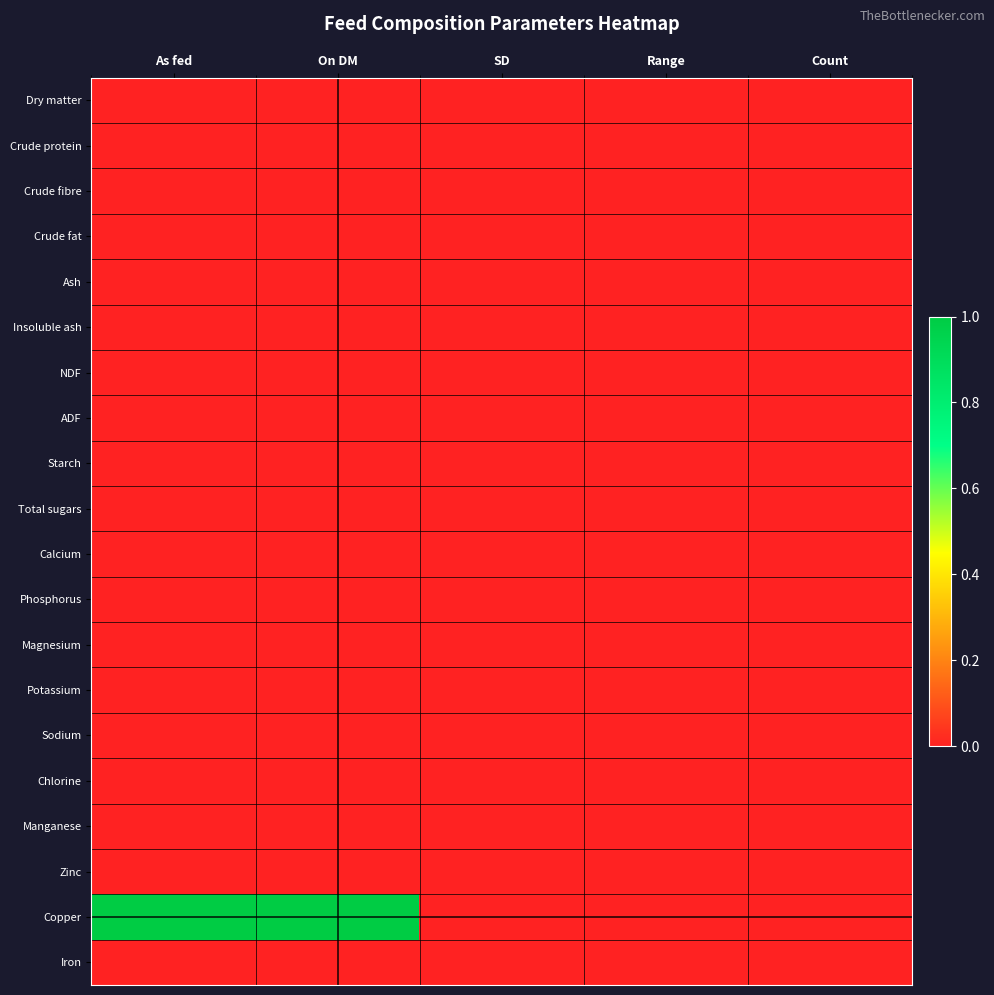

Reading left to right, transcribe all the data shown in this chart.

Dry matter: As fed=0.0	On DM=0.0	SD=0.0	Range=0.0	Count=0.0
Crude protein: As fed=0.0	On DM=0.0	SD=0.0	Range=0.0	Count=0.0
Crude fibre: As fed=0.0	On DM=0.0	SD=0.0	Range=0.0	Count=0.0
Crude fat: As fed=0.0	On DM=0.0	SD=0.0	Range=0.0	Count=0.0
Ash: As fed=0.0	On DM=0.0	SD=0.0	Range=0.0	Count=0.0
Insoluble ash: As fed=0.0	On DM=0.0	SD=0.0	Range=0.0	Count=0.0
NDF: As fed=0.0	On DM=0.0	SD=0.0	Range=0.0	Count=0.0
ADF: As fed=0.0	On DM=0.0	SD=0.0	Range=0.0	Count=0.0
Starch: As fed=0.0	On DM=0.0	SD=0.0	Range=0.0	Count=0.0
Total sugars: As fed=0.0	On DM=0.0	SD=0.0	Range=0.0	Count=0.0
Calcium: As fed=0.0	On DM=0.0	SD=0.0	Range=0.0	Count=0.0
Phosphorus: As fed=0.0	On DM=0.0	SD=0.0	Range=0.0	Count=0.0
Magnesium: As fed=0.0	On DM=0.0	SD=0.0	Range=0.0	Count=0.0
Potassium: As fed=0.0	On DM=0.0	SD=0.0	Range=0.0	Count=0.0
Sodium: As fed=0.0	On DM=0.0	SD=0.0	Range=0.0	Count=0.0
Chlorine: As fed=0.0	On DM=0.0	SD=0.0	Range=0.0	Count=0.0
Manganese: As fed=0.0	On DM=0.0	SD=0.0	Range=0.0	Count=0.0
Zinc: As fed=0.0	On DM=0.0	SD=0.0	Range=0.0	Count=0.0
Copper: As fed=1.0	On DM=1.0	SD=0.0	Range=0.0	Count=0.0
Iron: As fed=0.0	On DM=0.0	SD=0.0	Range=0.0	Count=0.0